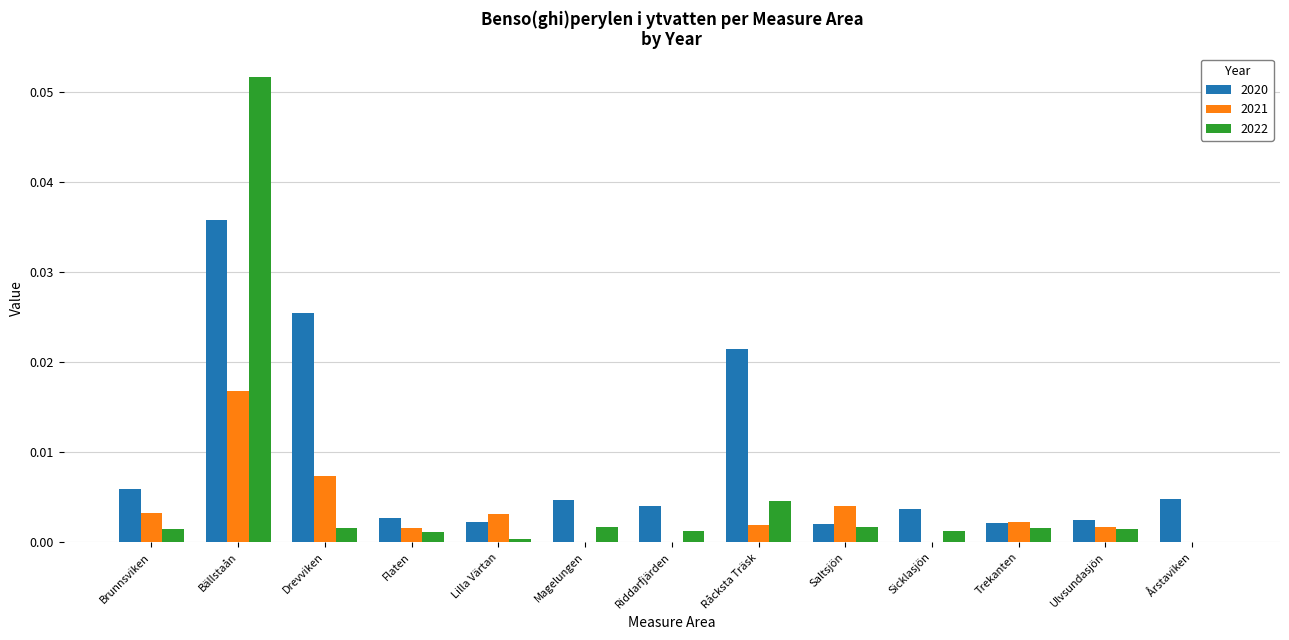

True or false: 2020 has a value of 0.0 at Saltsjön.

True